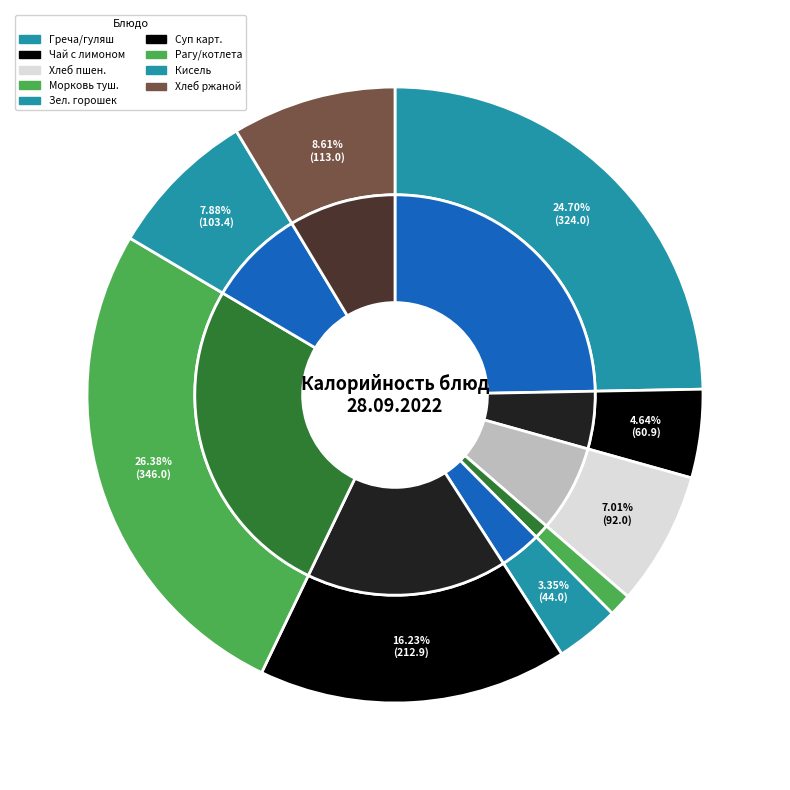

What is the change in value from Греча/гуляш из говядины to Чай с лимоном?

-263.1